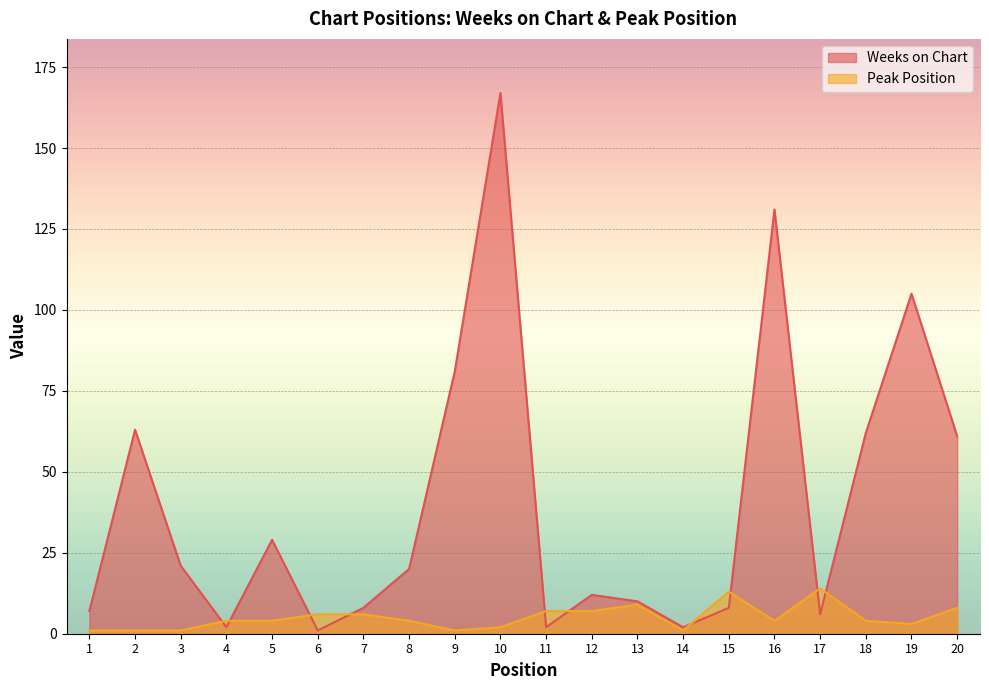

How many lines are shown in the chart?

2